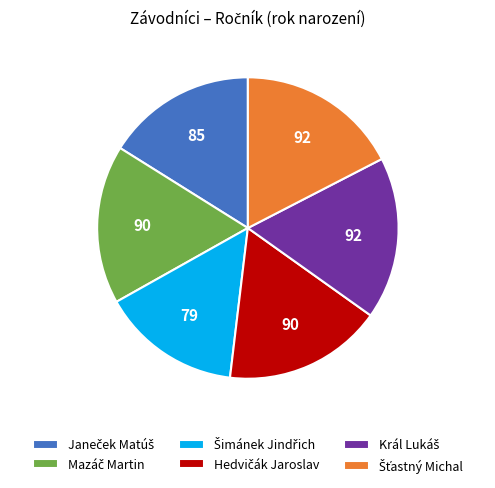

Does any single category account for the majority?

No